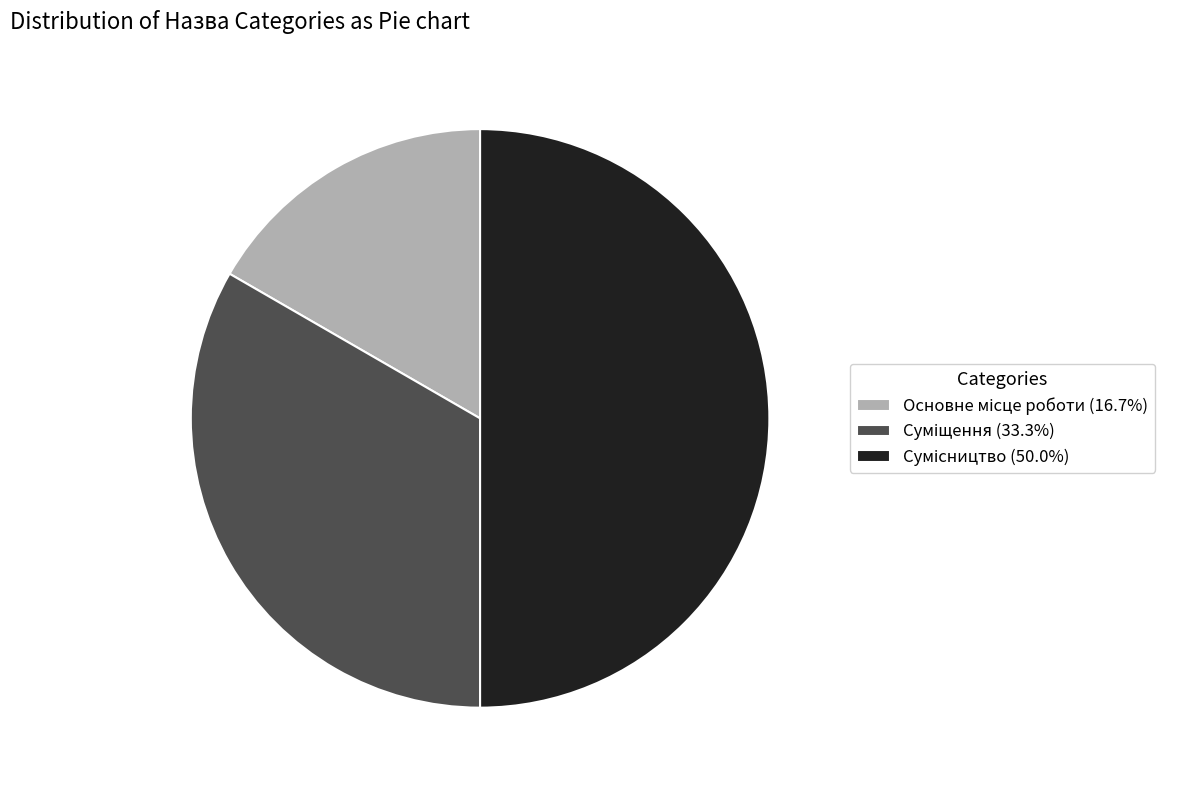

Does Суміщення represent more than half of the total?

No